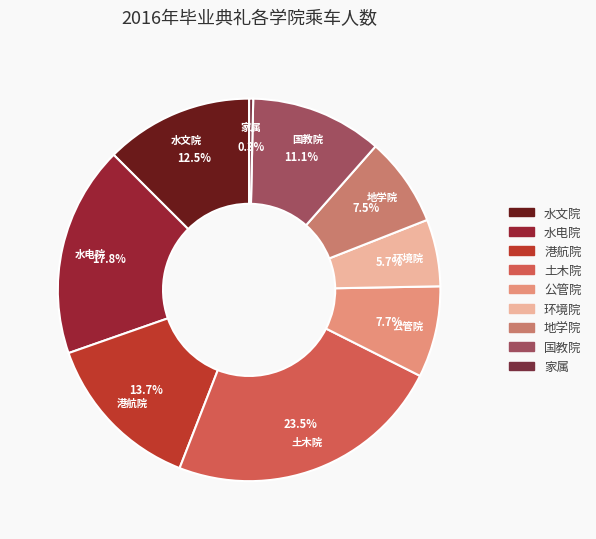

To the nearest percent, what is the difference between the 水文院 and 港航院 slice percentages?

1%